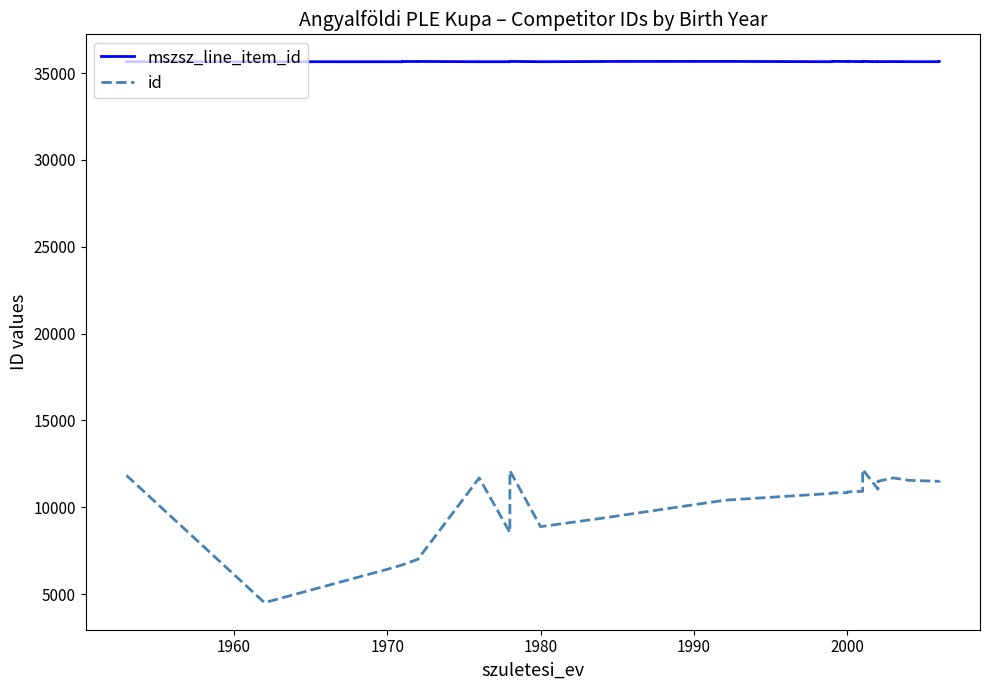

True or false: mszsz_line_item_id and id intersect in this chart.

False